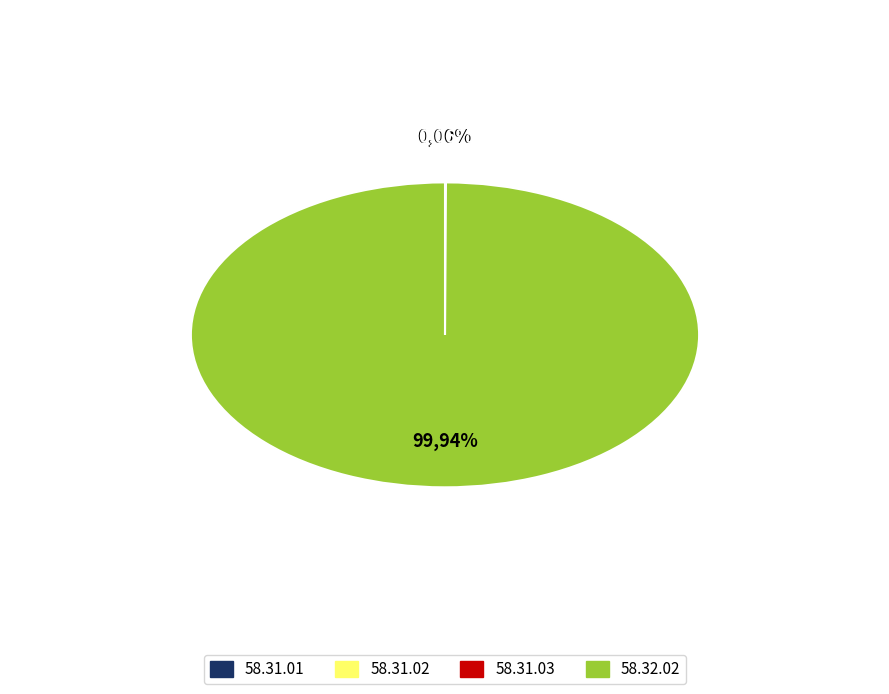

Rank the categories by value from lowest to highest.

58.31.01, 58.31.02, 58.31.03, 58.32.02